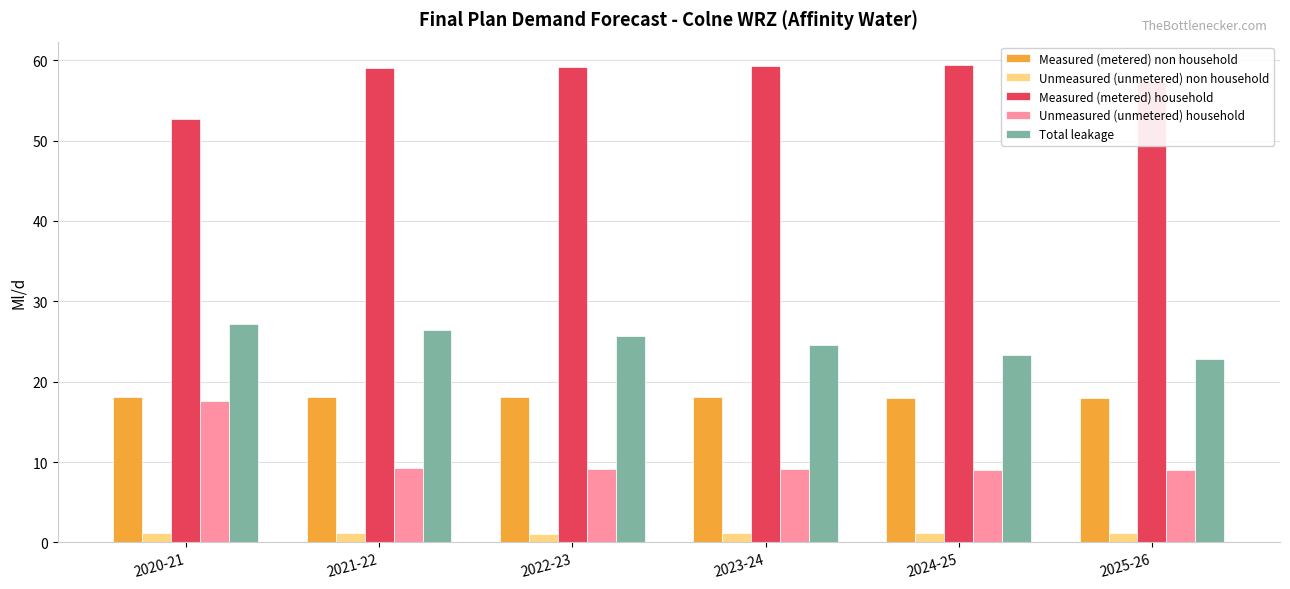

At 2021-22, list the series in order from smallest to largest.

Unmeasured (unmetered) non household, Unmeasured (unmetered) household, Measured (metered) non household, Total leakage, Measured (metered) household